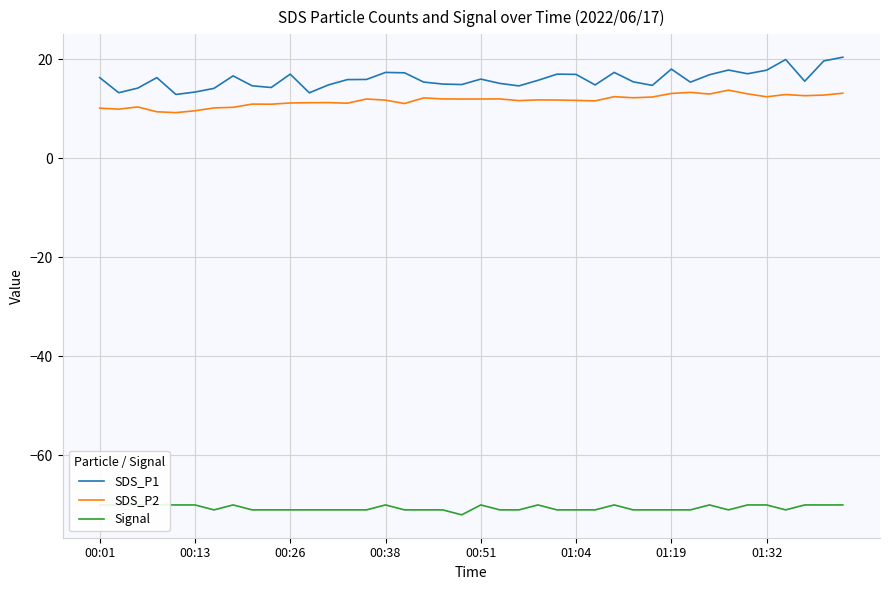

In SDS_P1, how many points are lower than both neighbors (excluding endpoints)?

11